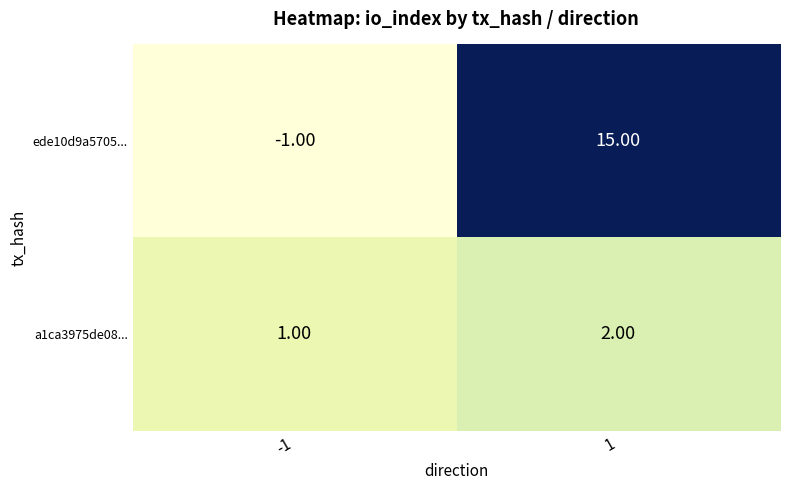

What is the total value across all series at 1?

17